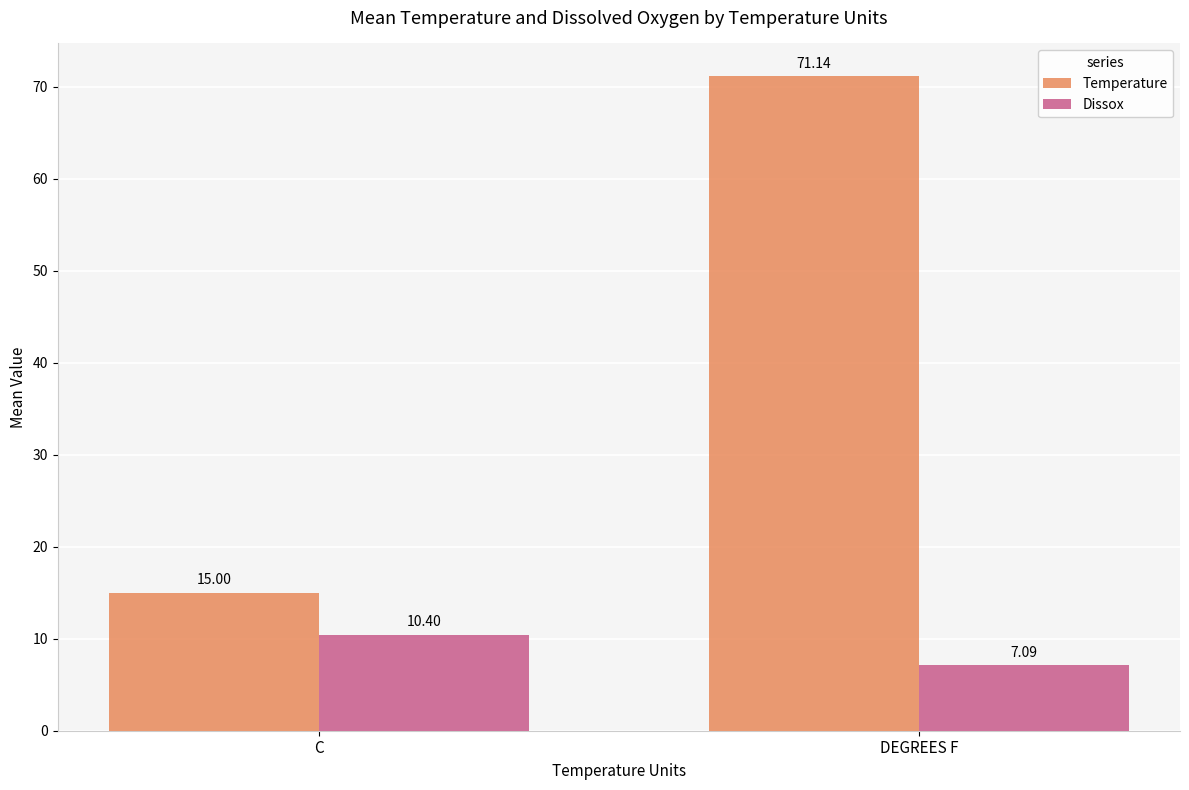

What is the difference between the maximum and minimum values in the Dissox series?

3.3